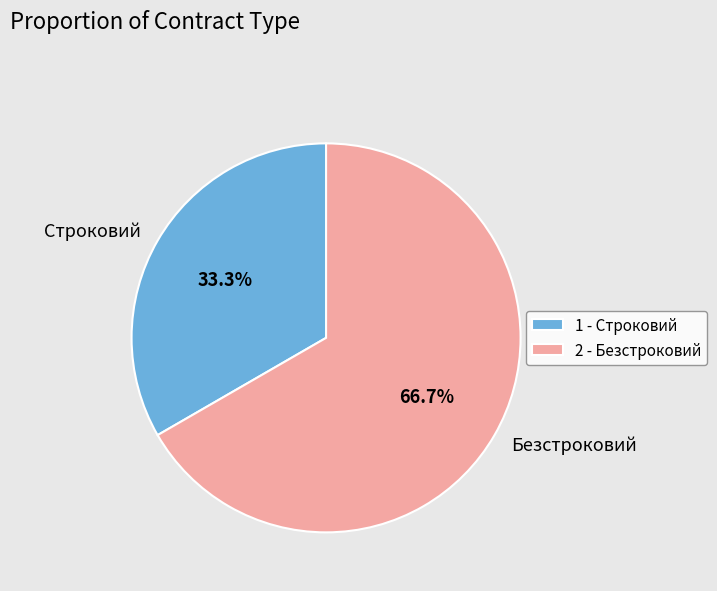

How many segments does this pie chart have?

2